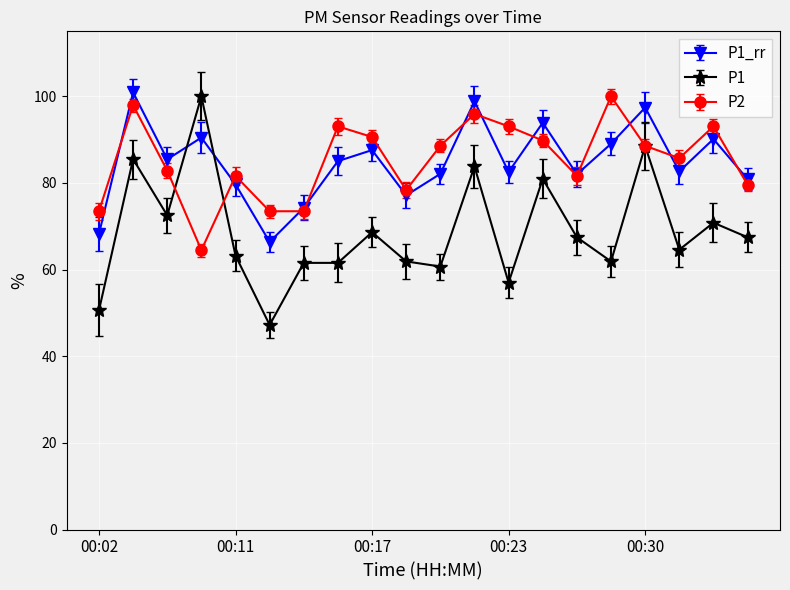

Which series has the widest spread of values?

P1